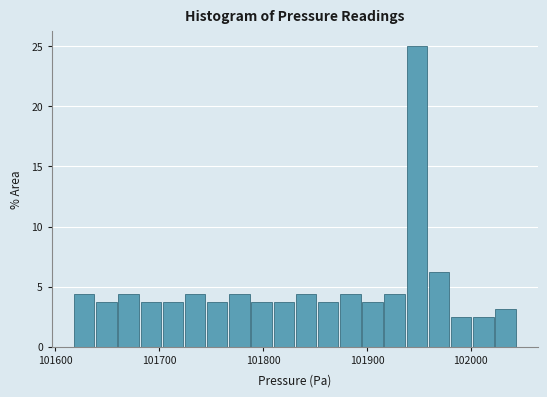

Read against the x-axis, roughly where is the centre of the tallest bar?

101950